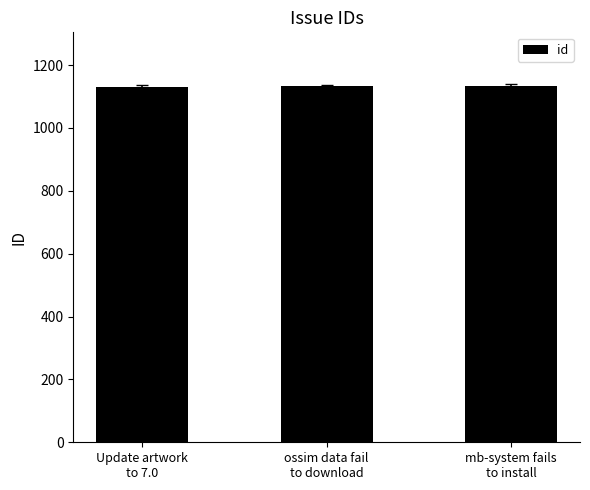

The value at mb-system fails
to install is 1134. True or false?

True